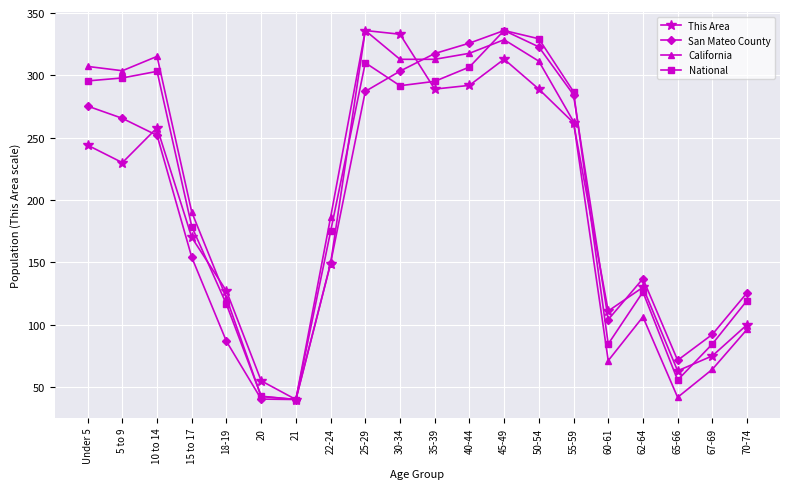

What is the label of the 19th point from the right?

5 to 9